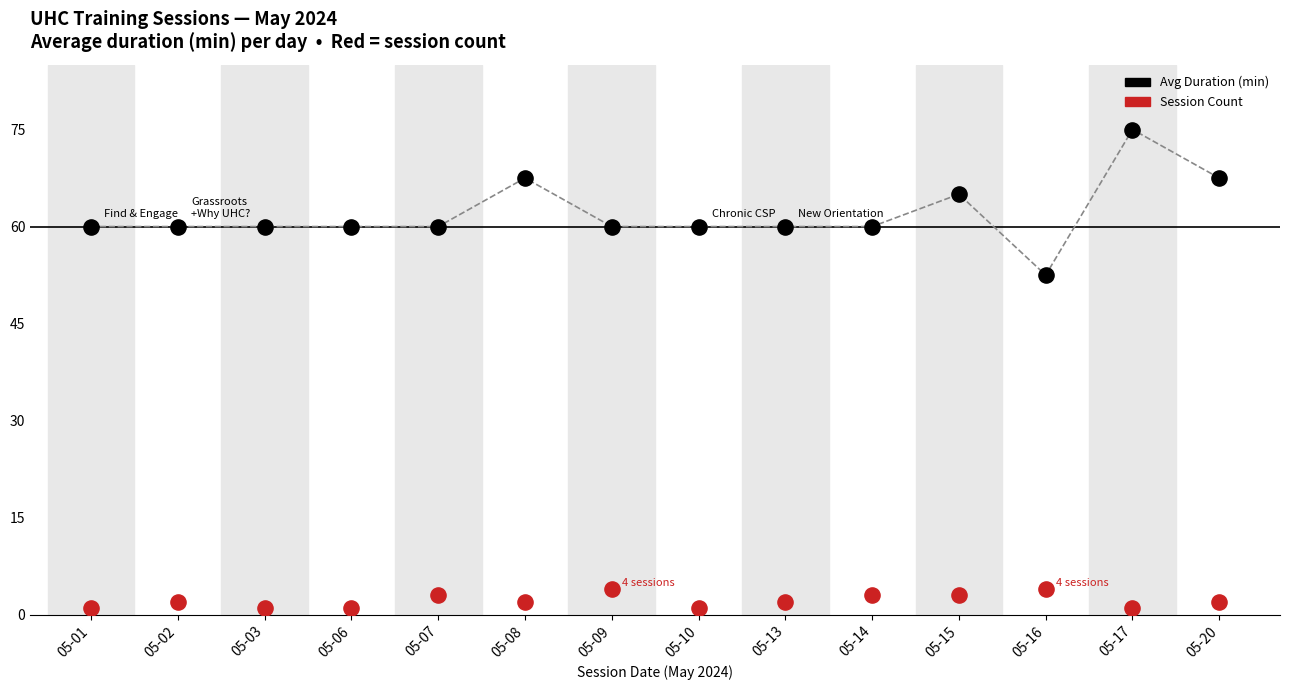

What are all the series names shown in the legend?

Avg Duration (min), Session Count